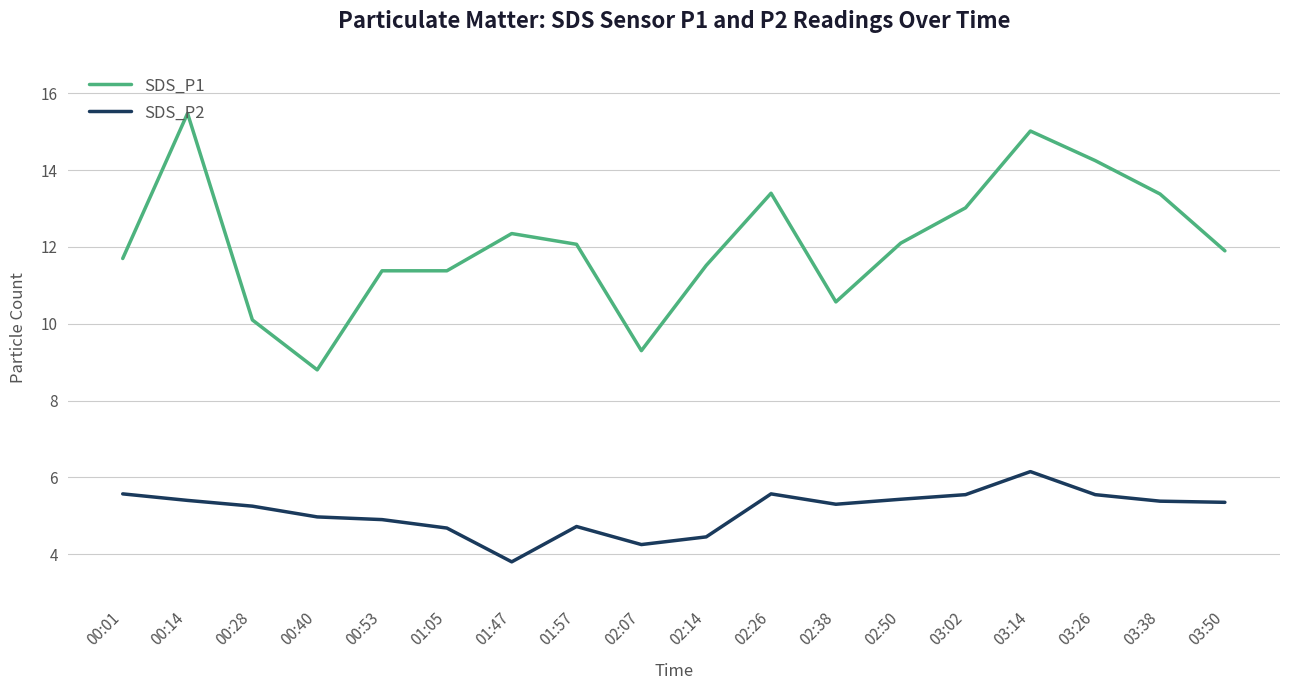

The value of SDS_P2 at 02:50 is 1.6. True or false?

False